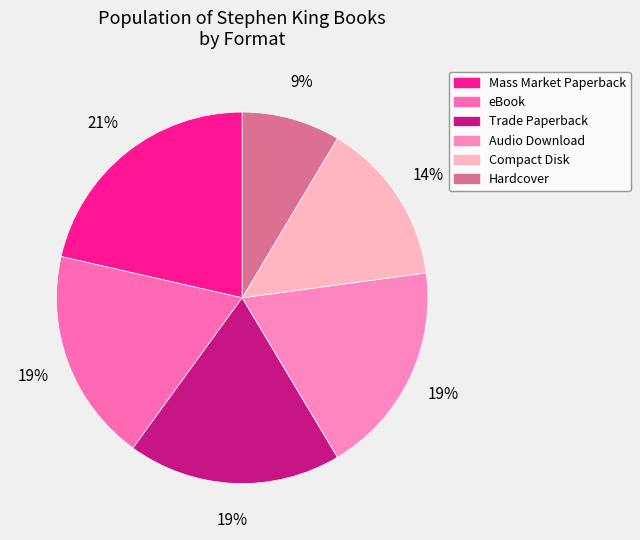

Does Mass Market Paperback represent more than half of the total?

No